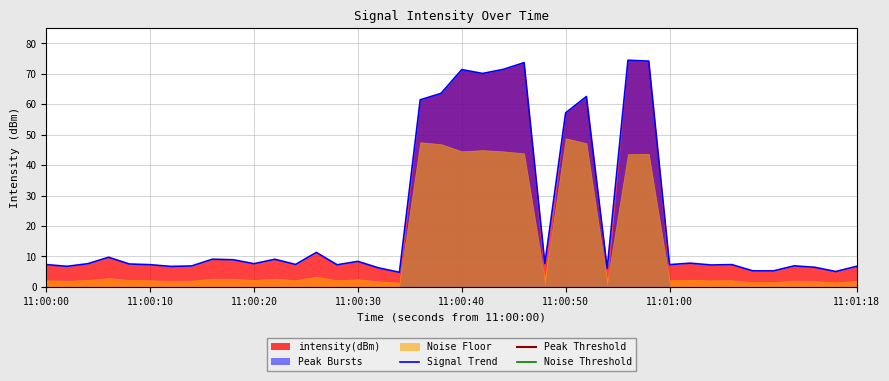

What is the value of the 29th point from the left?

74.5